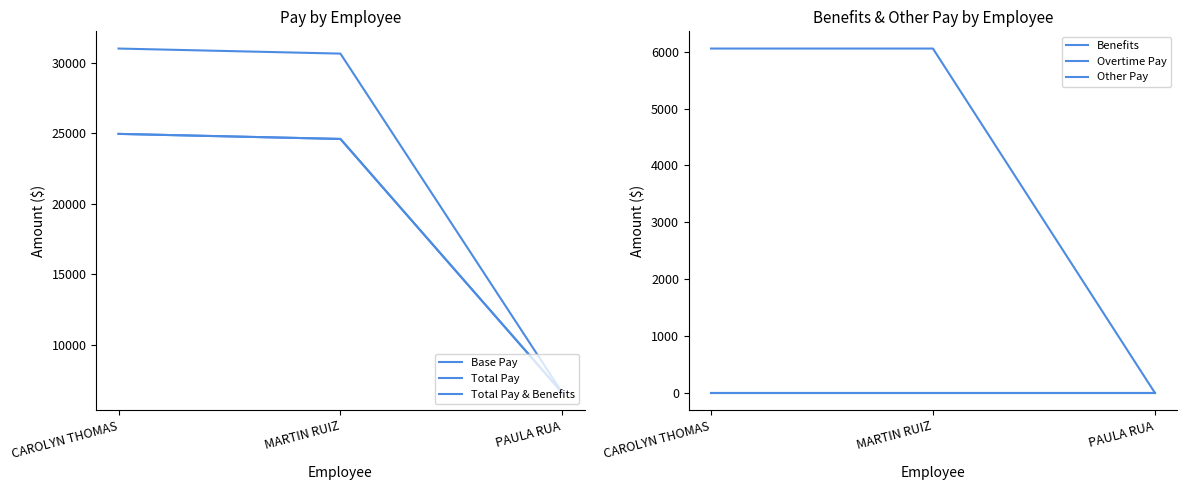

What position from the left is PAULA RUA?

3